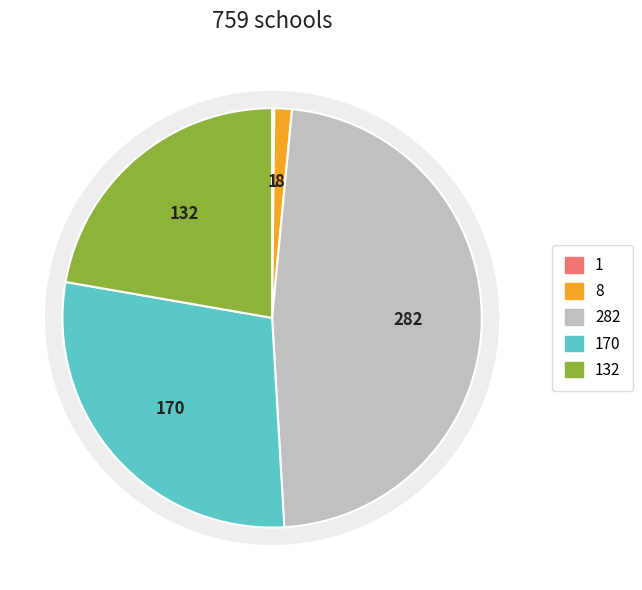

The 1～5 slice represents 1% of the pie. True or false?

True